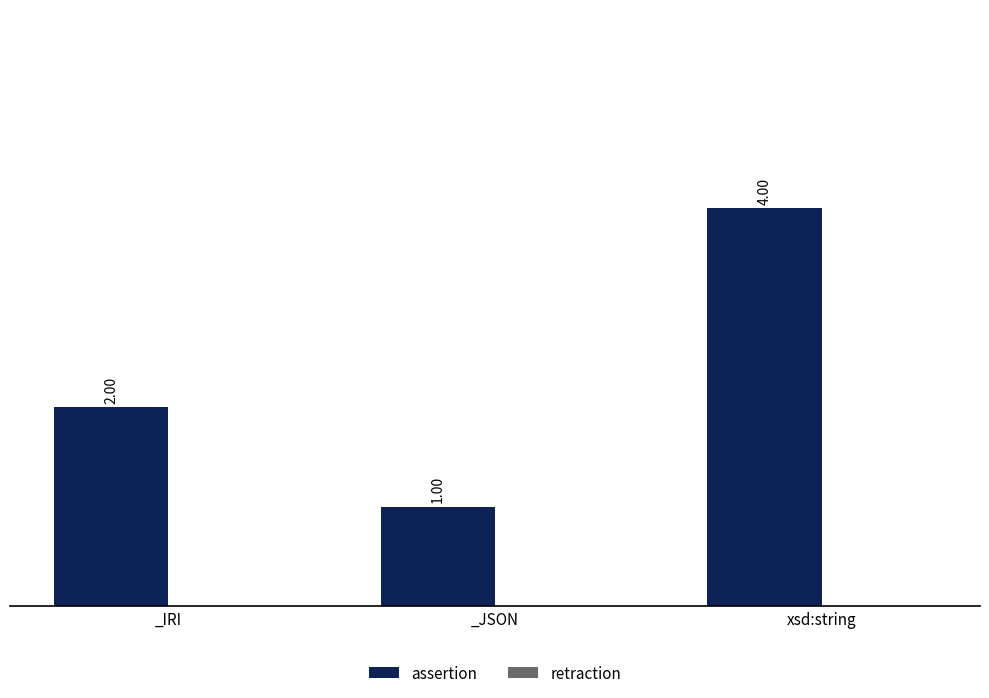

Are the bars horizontal?

No